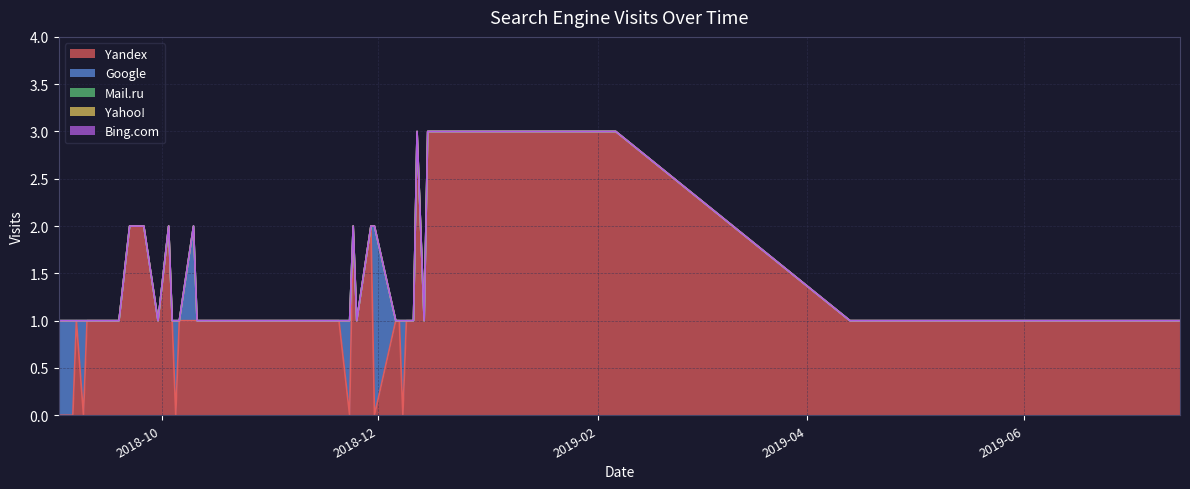

Which series has the largest total across all categories?

Yandex